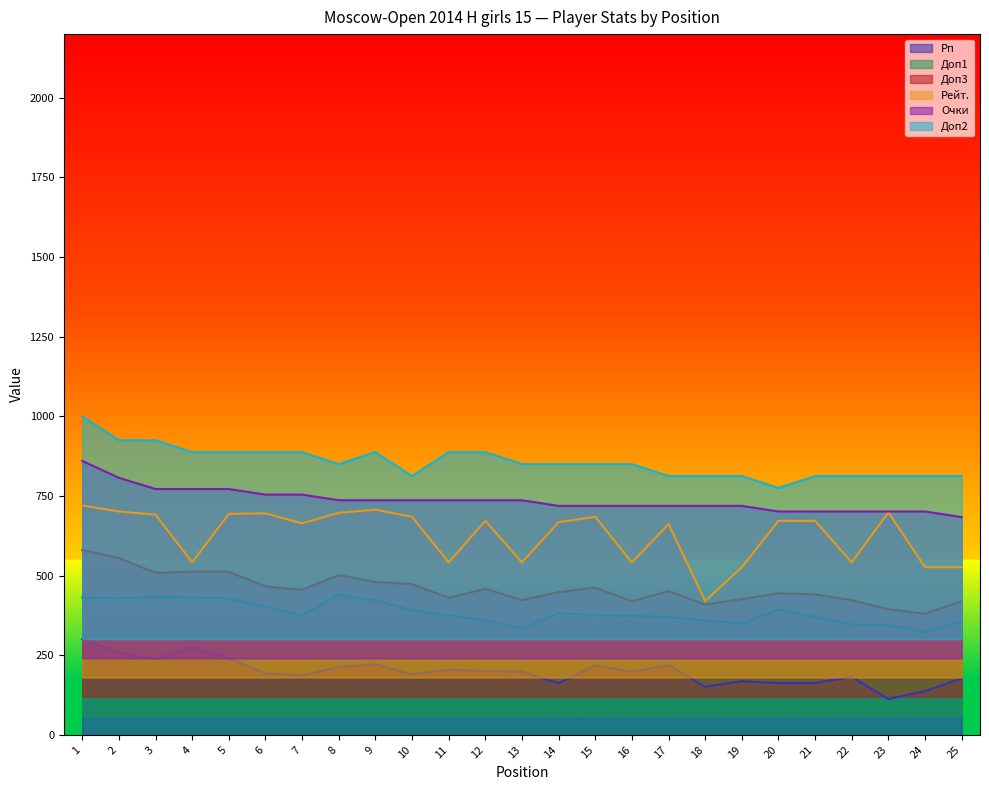

At which label does Рейт. reach its peak?

1